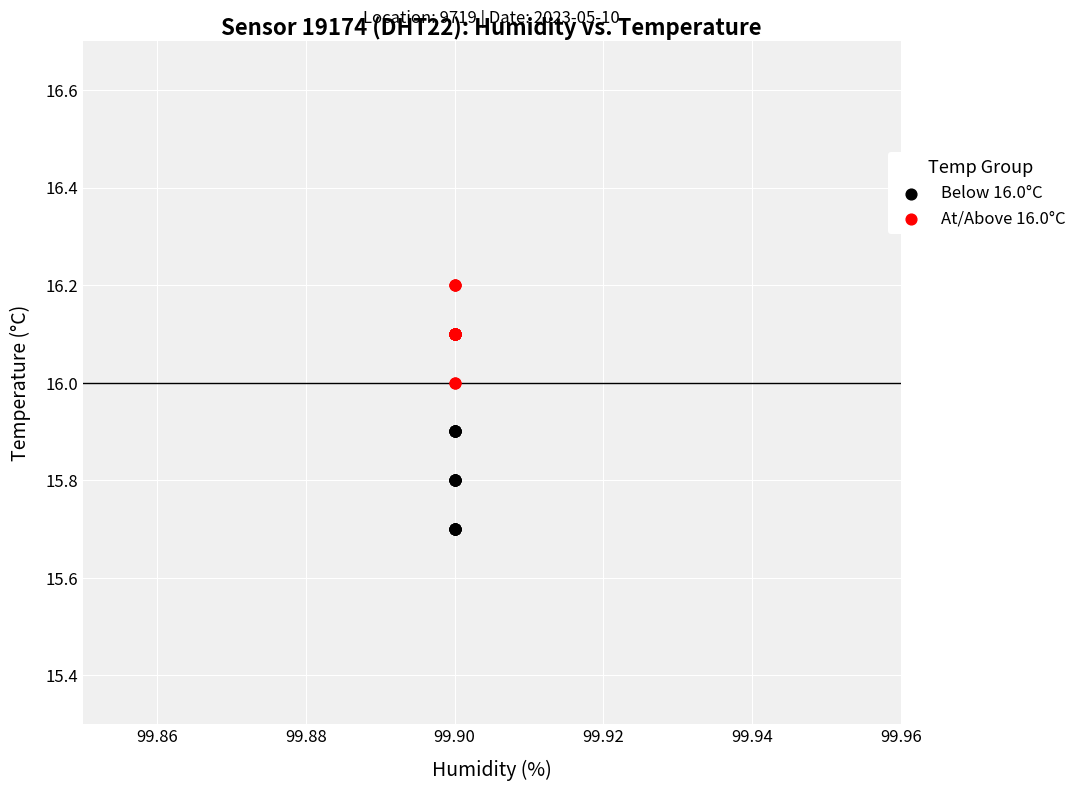

Which series contains the highest Y value?

At/Above 16.0°C